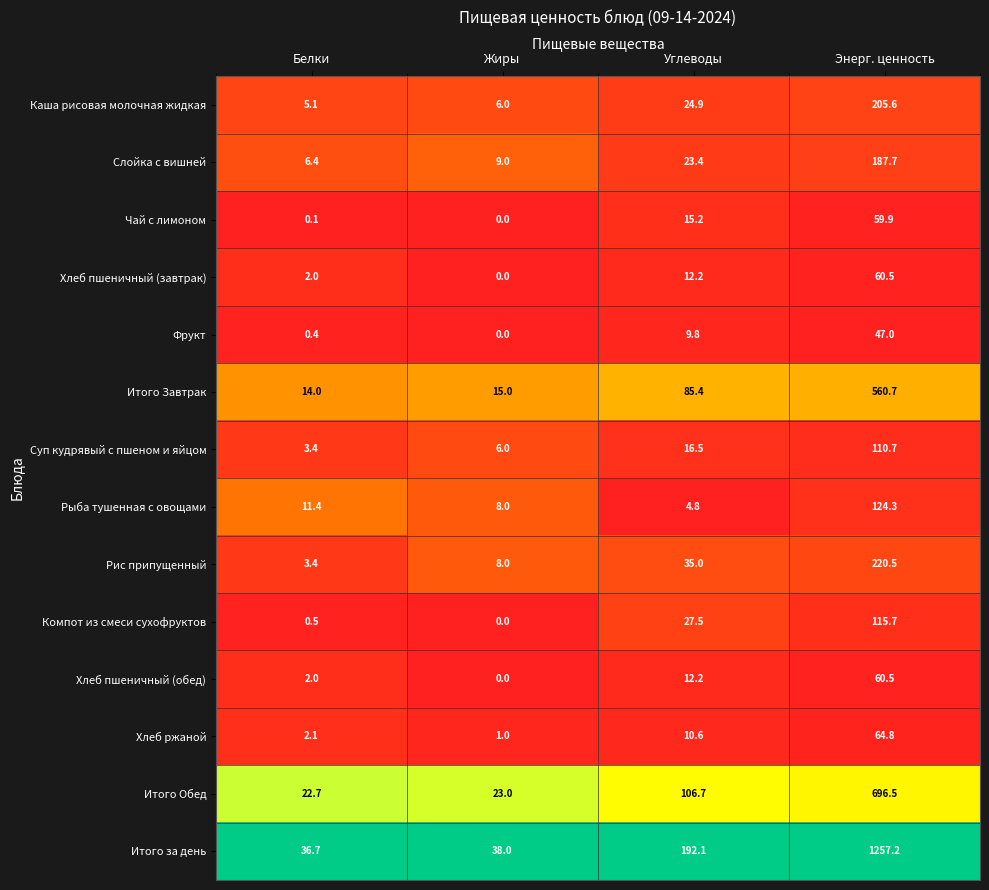

The Хлеб пшеничный (завтрак) series shows 41.2 at Жиры. True or false?

False